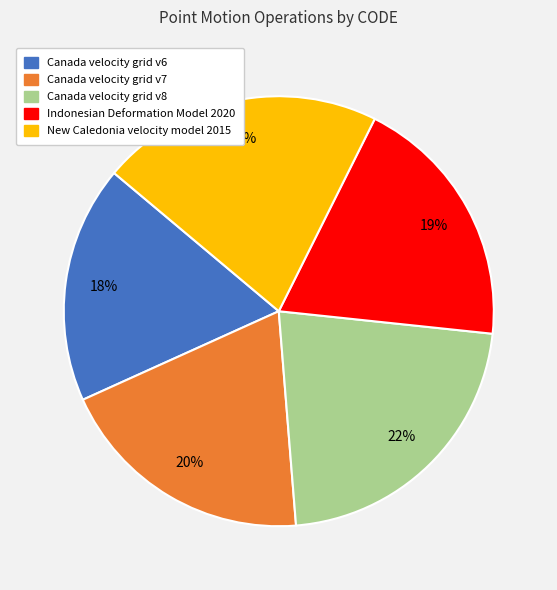

Is it true that Canada velocity grid v6 is 18% of the pie?

True